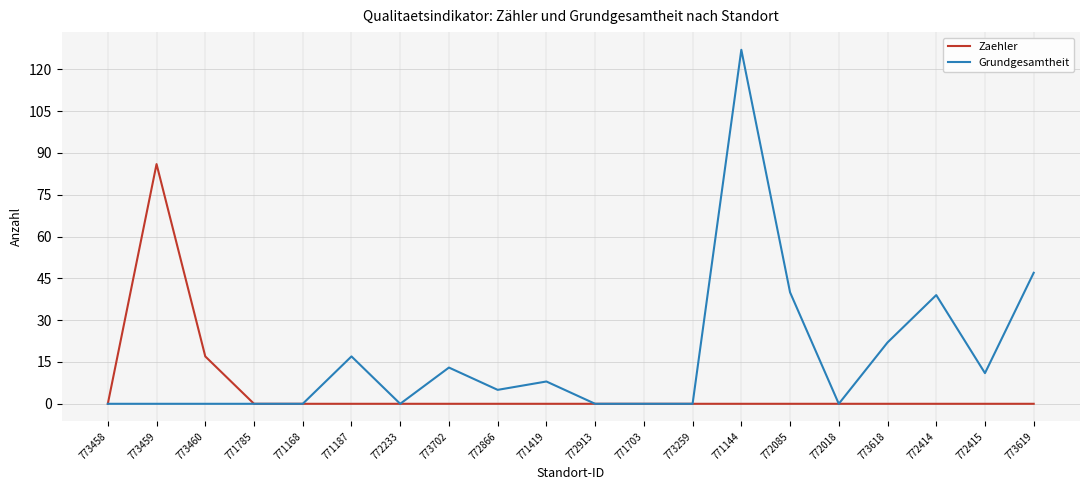

True or false: Grundgesamtheit has a value of -39 at 771168.

False